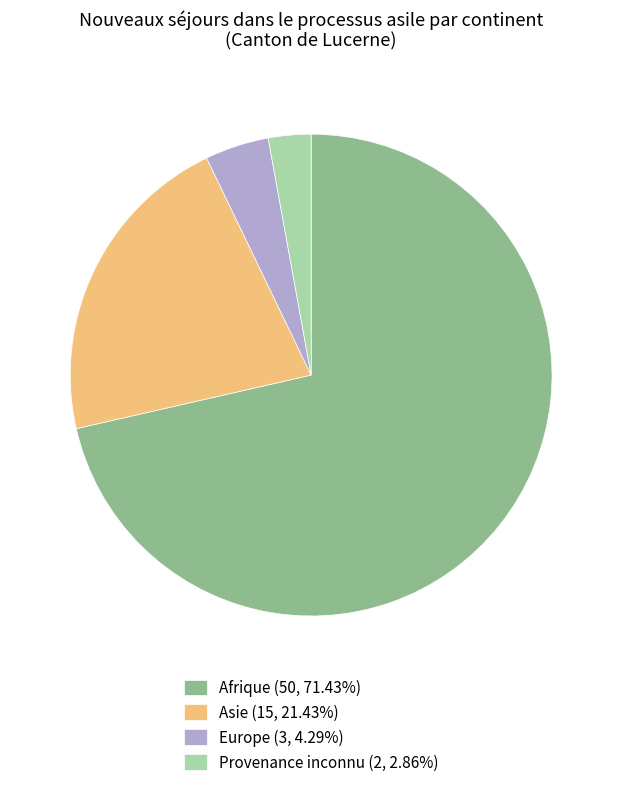

Rank the categories by value from highest to lowest.

Afrique, Asie, Europe, Provenance inconnu